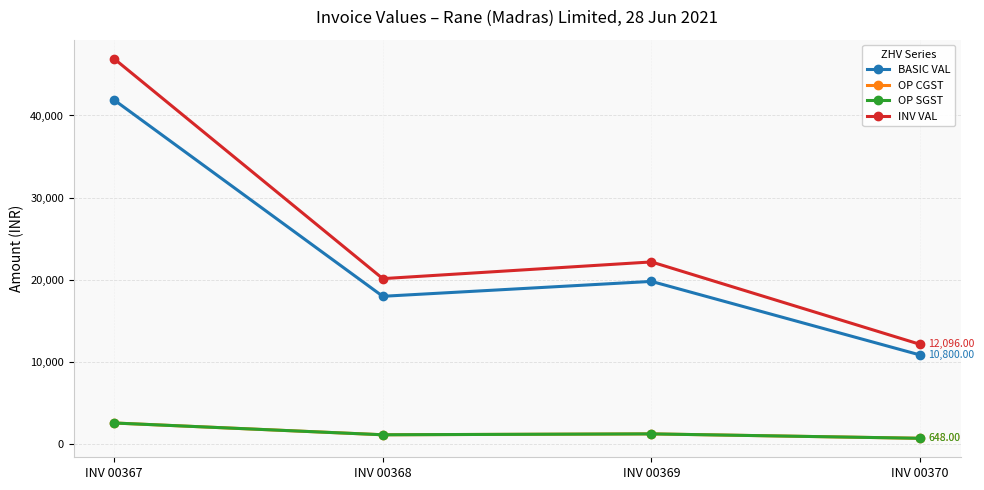

Is it true that BASIC VAL equals 41902.0 at INV 00367?

True